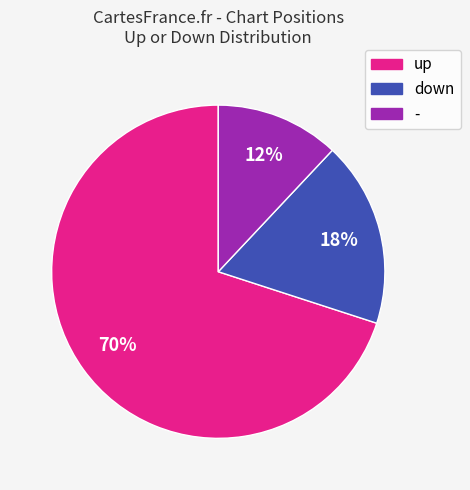

Is it true that down is 18% of the pie?

True